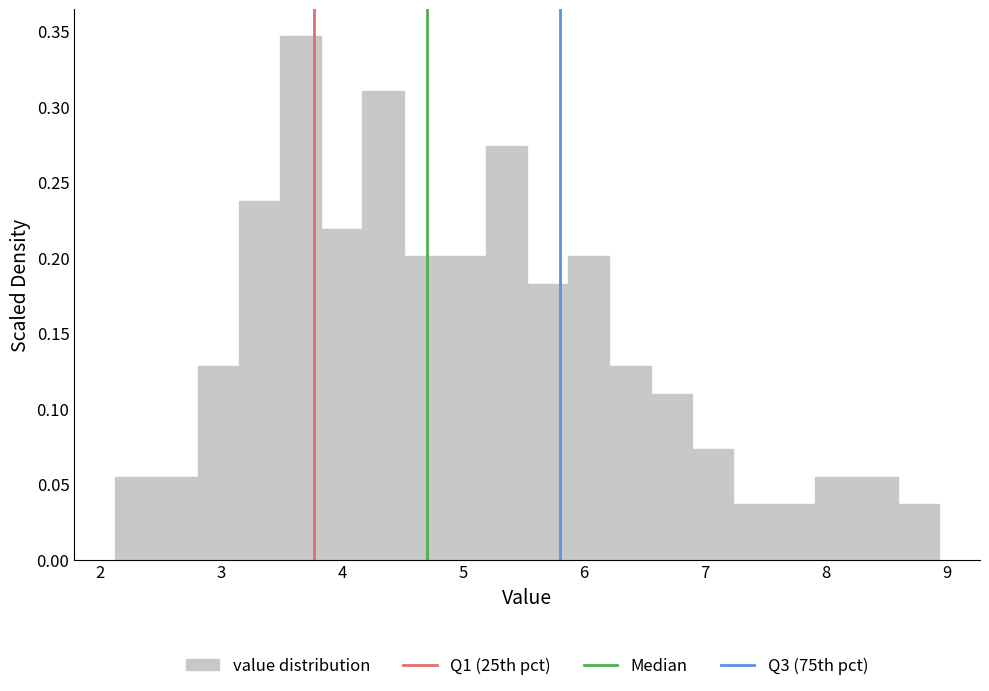

Around what value on the x-axis is the tallest bar? Give the approximate position of its centre, as read against the axis.

3.7